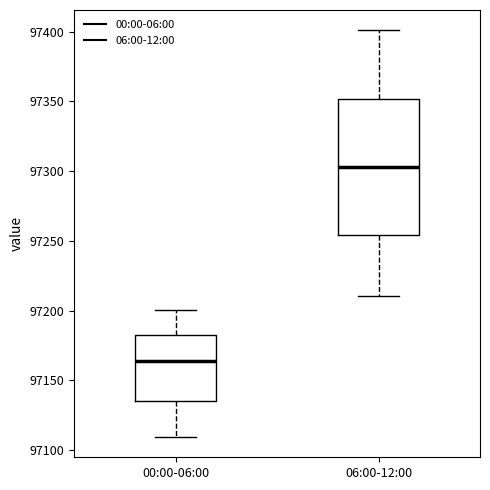

Reading left to right, transcribe this box plot: for each box, give where its median line is, the range the box spans, and where its two whiskers end, as read against the y-axis. The values are not printed on the chart, so give them approximately, as read against the axis.

00:00-06:00: median 97165, box 97135 to 97185, whiskers 97110 to 97200
06:00-12:00: median 97305, box 97255 to 97350, whiskers 97210 to 97400